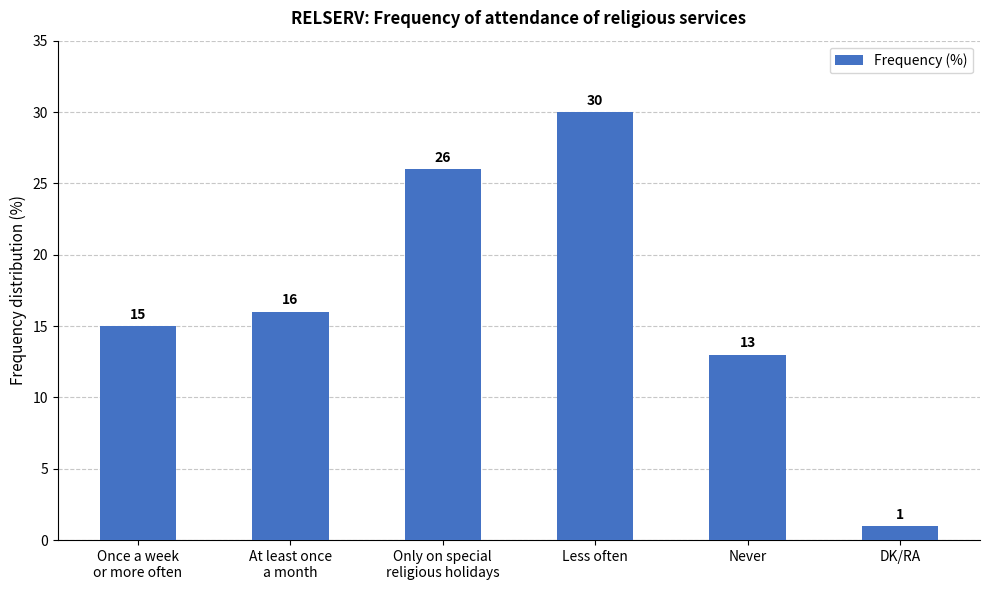

List the labels in order of value, largest first.

Less often, Only on special
religious holidays, At least once
a month, Once a week
or more often, Never, DK/RA